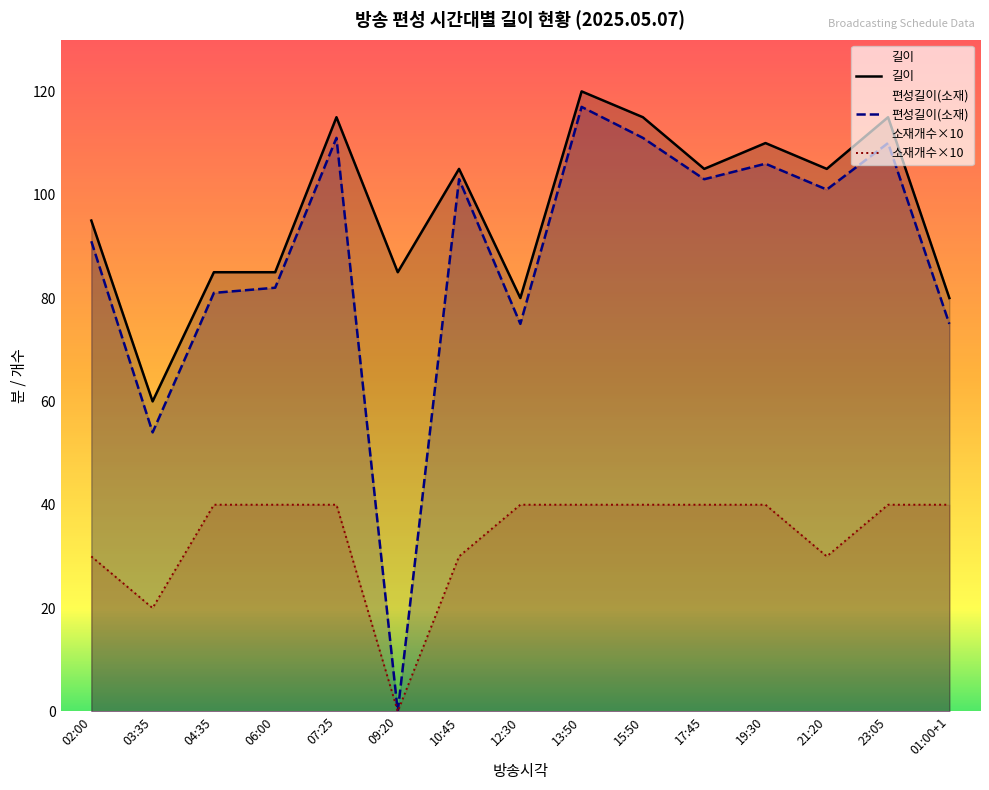

What is the highest value of the 길이 series?

120